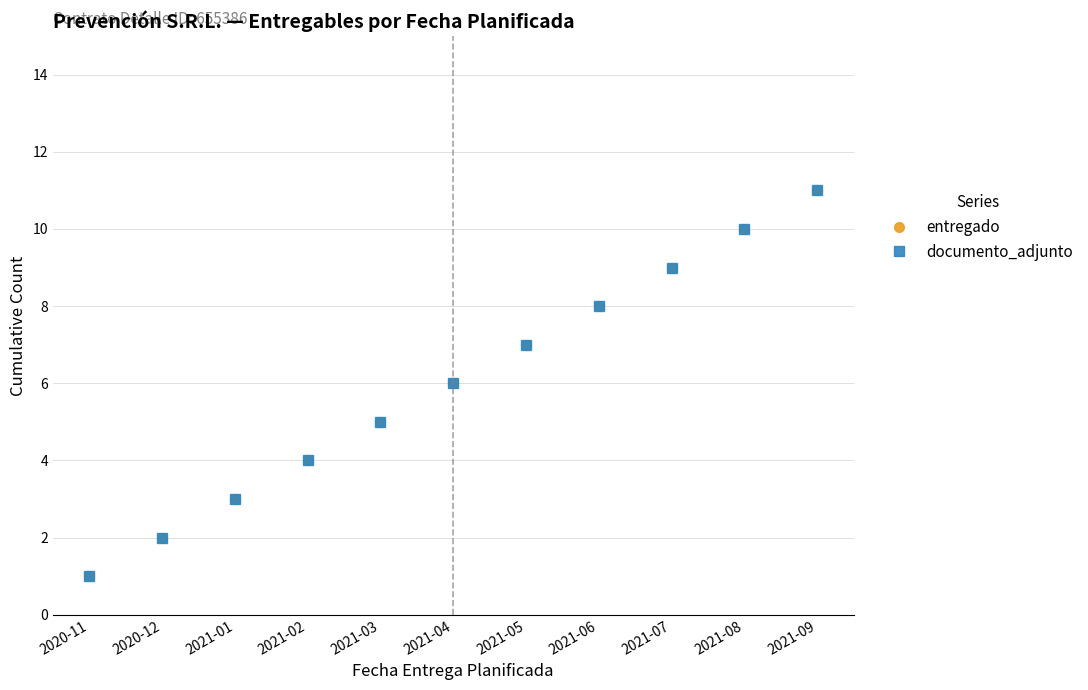

What is the smallest value displayed?

1